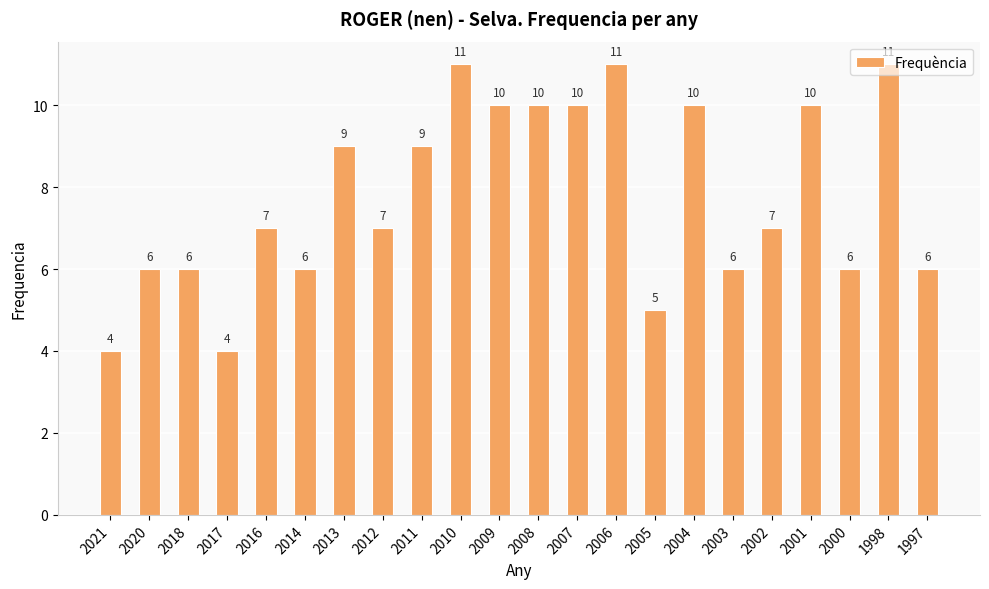

Is it true that the value at 2005 is 5?

True